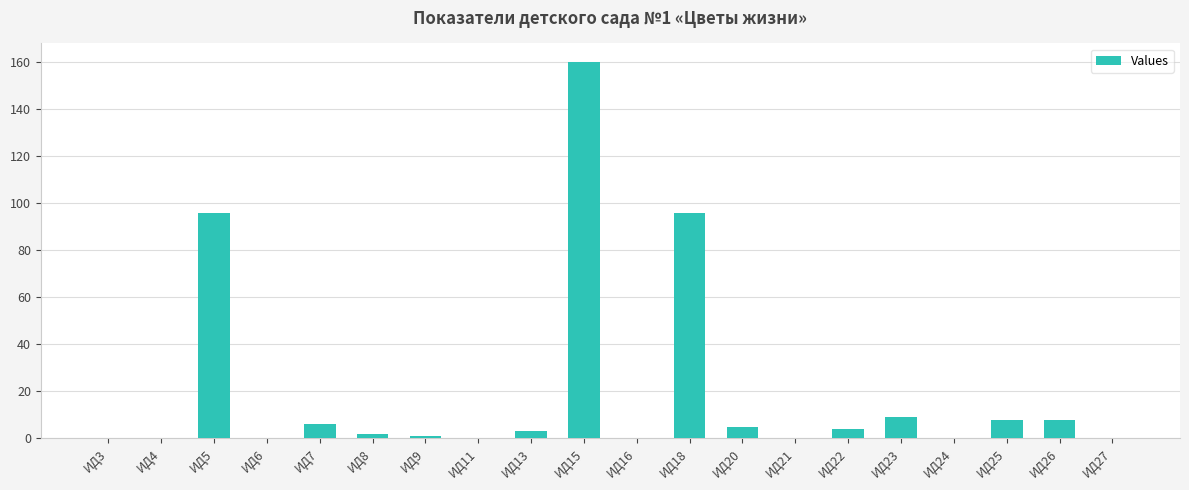

Which label corresponds to the largest value in the chart?

ИД15